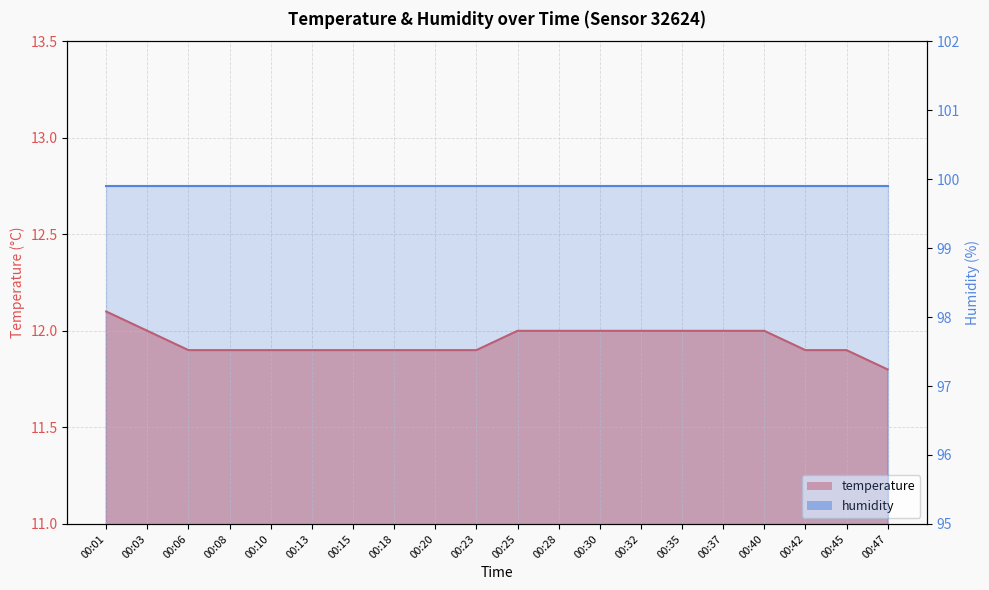

What is the difference between the maximum and minimum values?

0.3